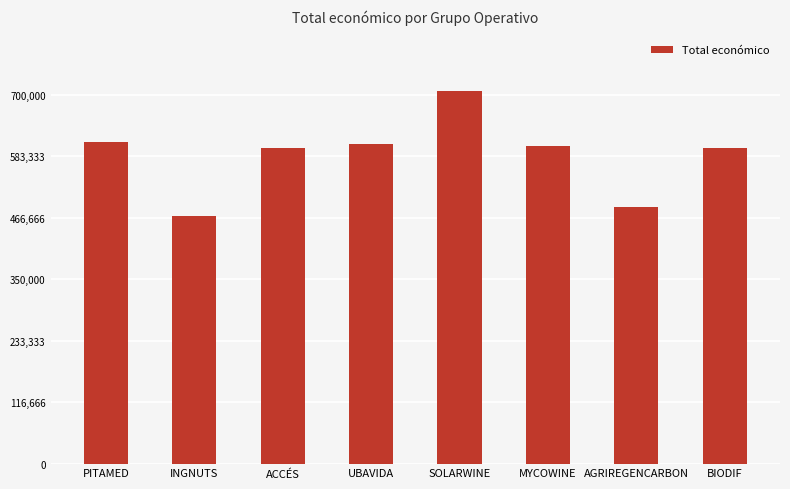

What is the maximum value shown in the chart?

706697.0